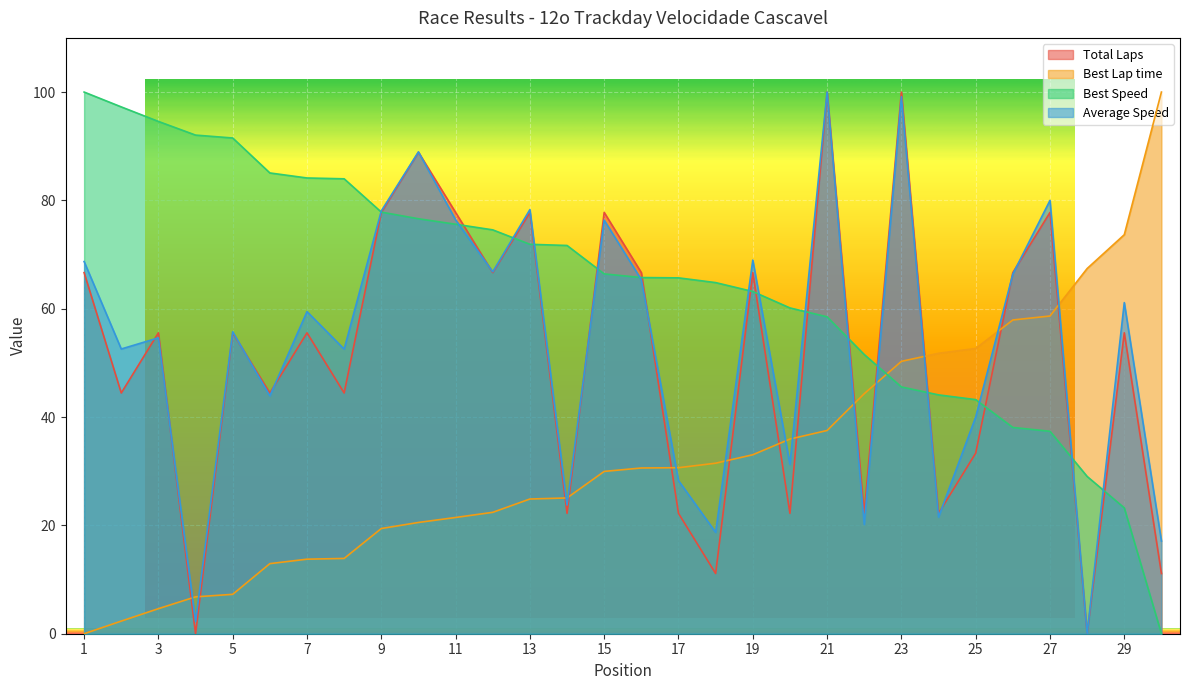

How many data points in Average Speed are less than 59?

15